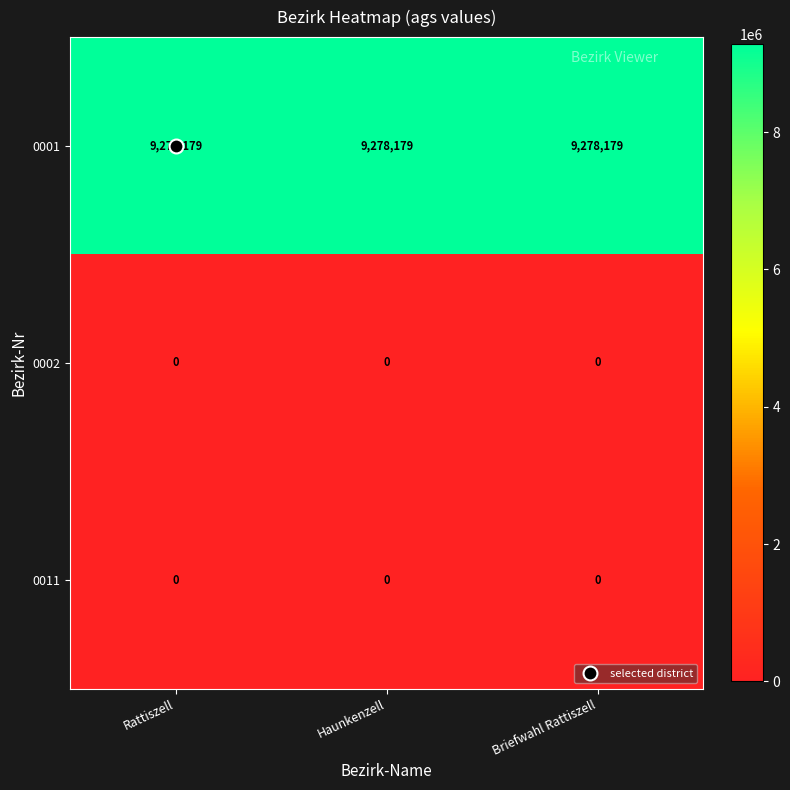

What is the lowest value of the 0001 series?

9278179